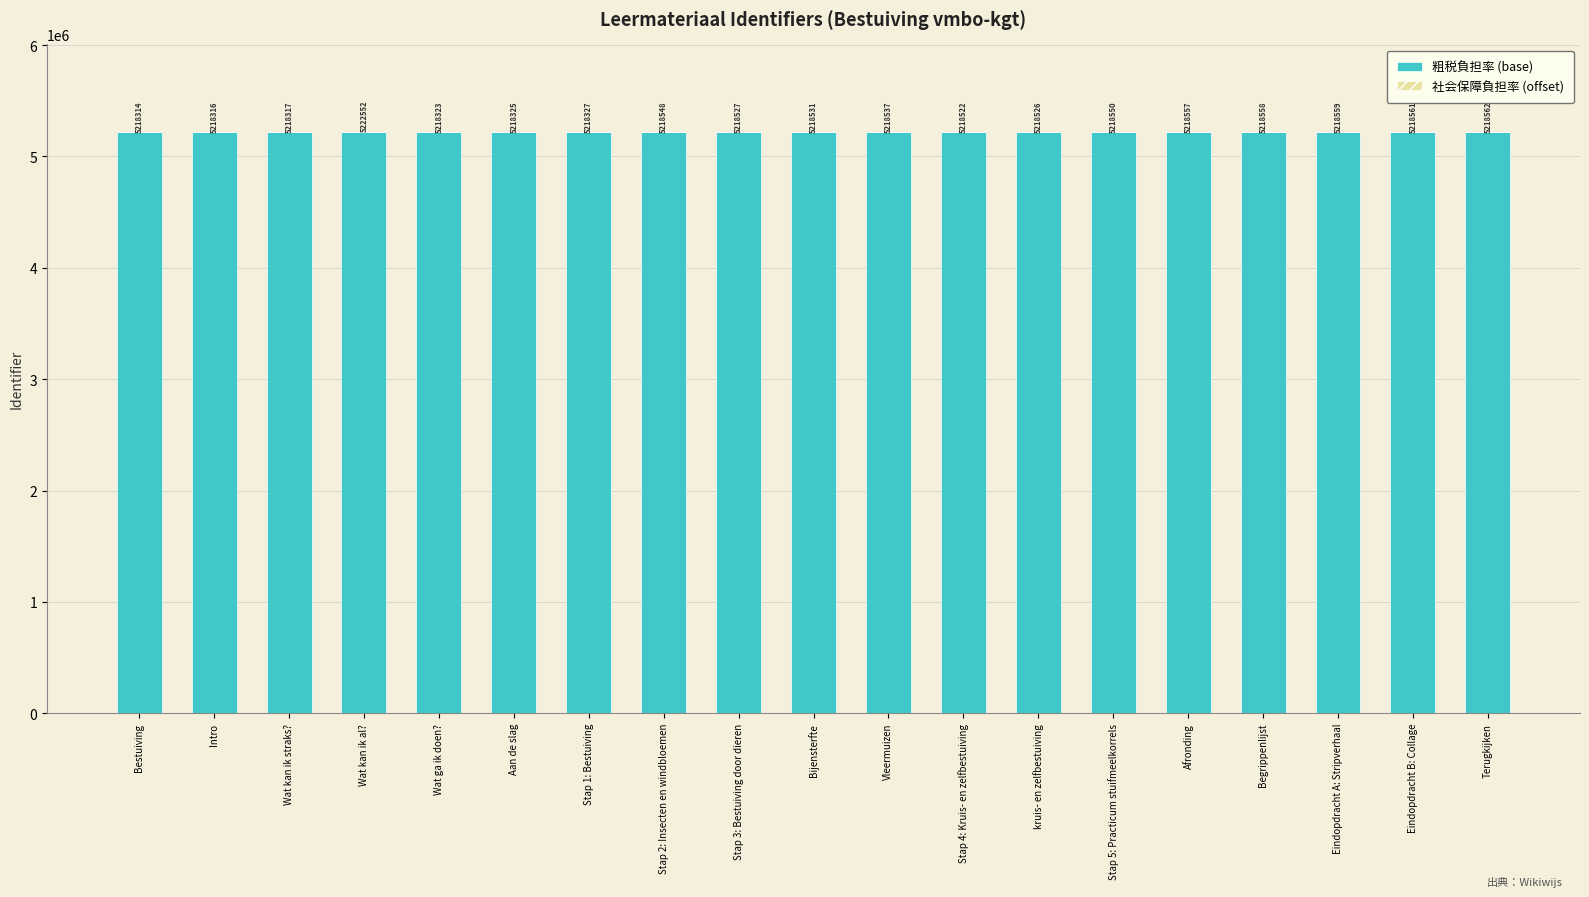

Is it true that 粗税負担率 (base) equals 2550713 at Stap 5: Practicum stuifmeelkorrels?

False